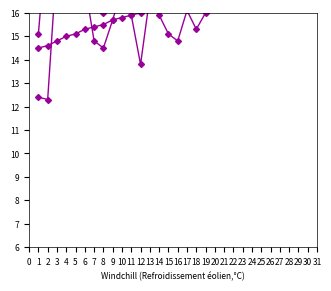

What is the value of the col_6 point at the 27th from the left?

23.0